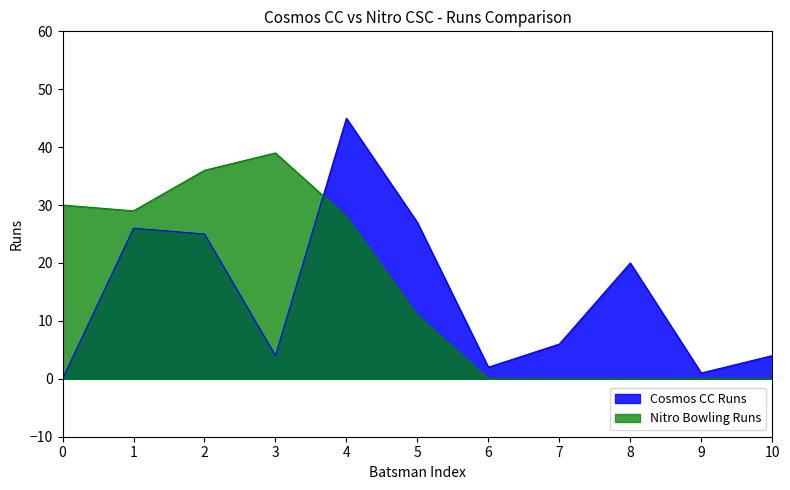

The value of Nitro Bowling Runs at 3 is 39. True or false?

True